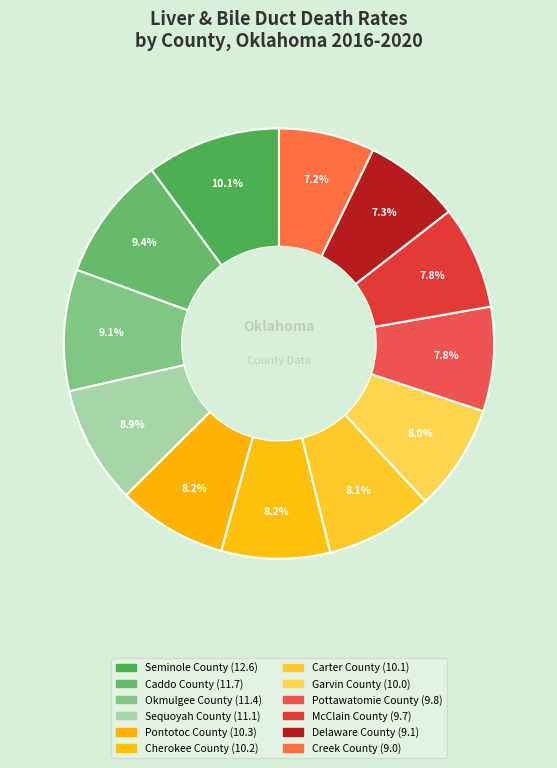

What percentage is the Delaware County slice, to the nearest percent?

7%